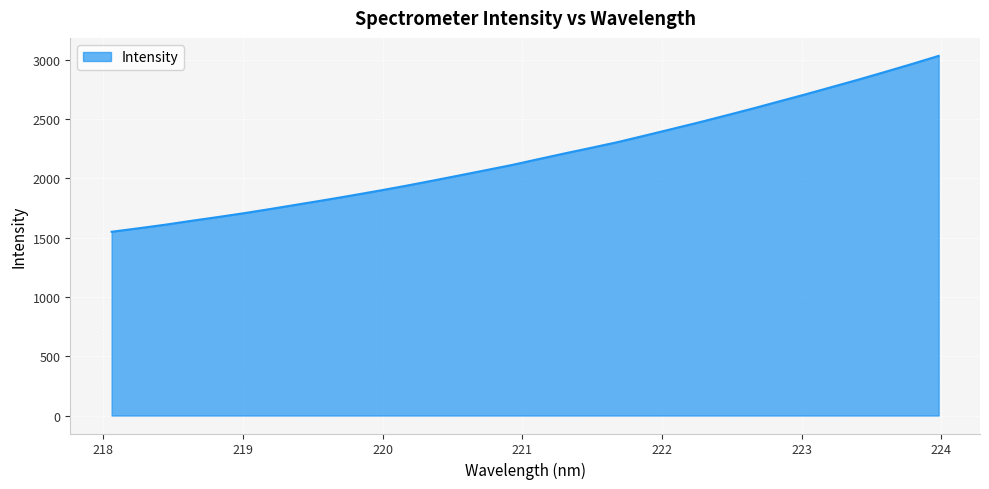

What is the maximum value shown in the chart?

3031.1